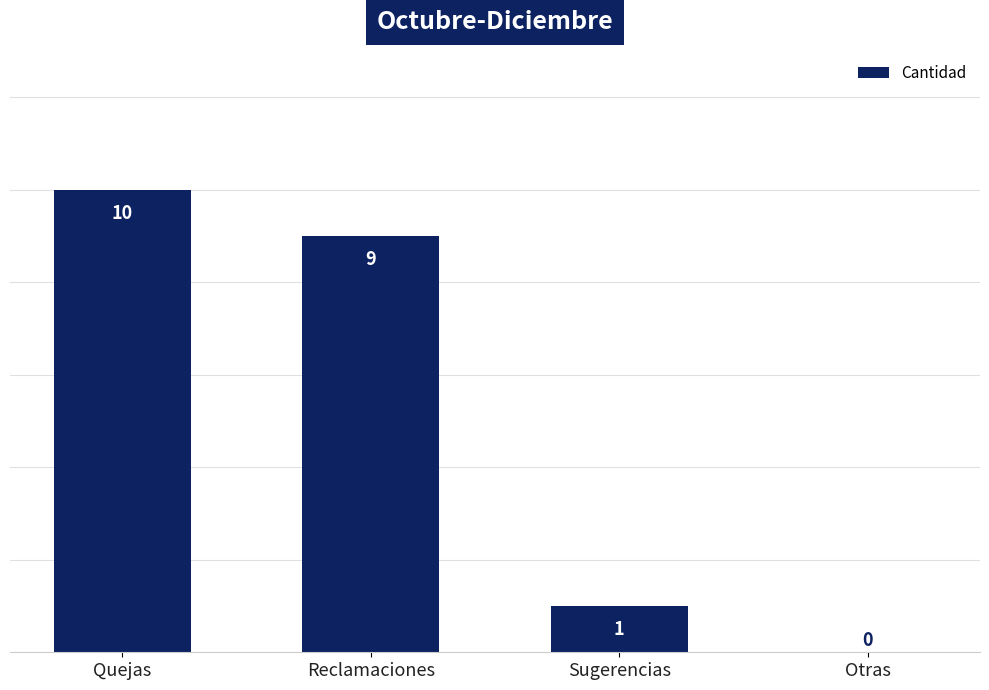

Reading right to left, what are all the values shown in this chart?

Otras=0	Sugerencias=1	Reclamaciones=9	Quejas=10